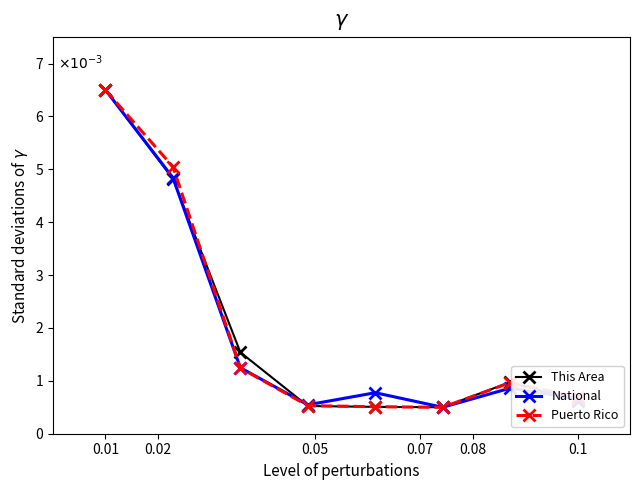

Where is National nearest to the value 0?

0.1